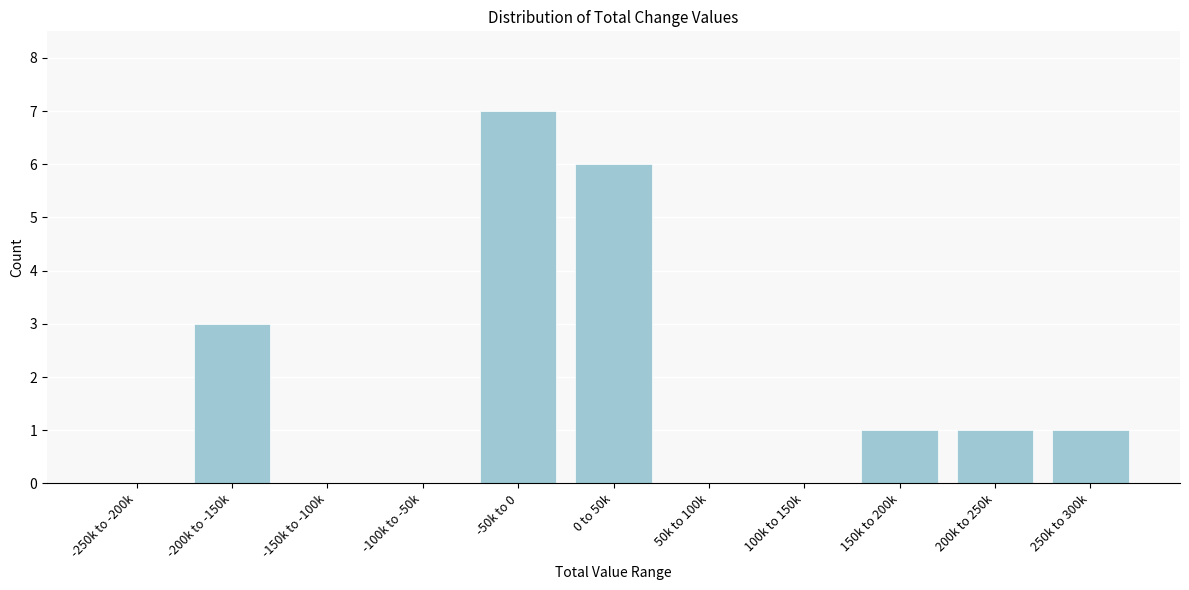

Reading left to right, list all the values displayed in this chart.

-250k to -200k=0	-200k to -150k=3	-150k to -100k=0	-100k to -50k=0	-50k to 0=7	0 to 50k=6	50k to 100k=0	100k to 150k=0	150k to 200k=1	200k to 250k=1	250k to 300k=1